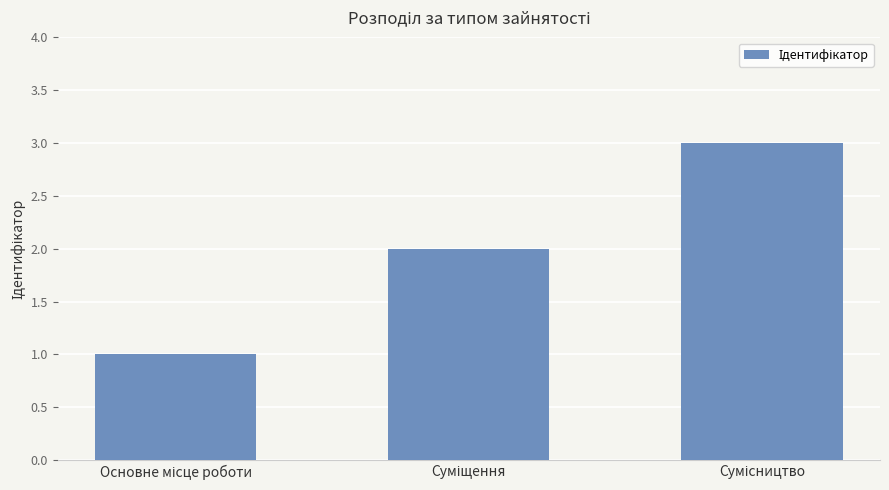

What is the greatest value displayed?

3